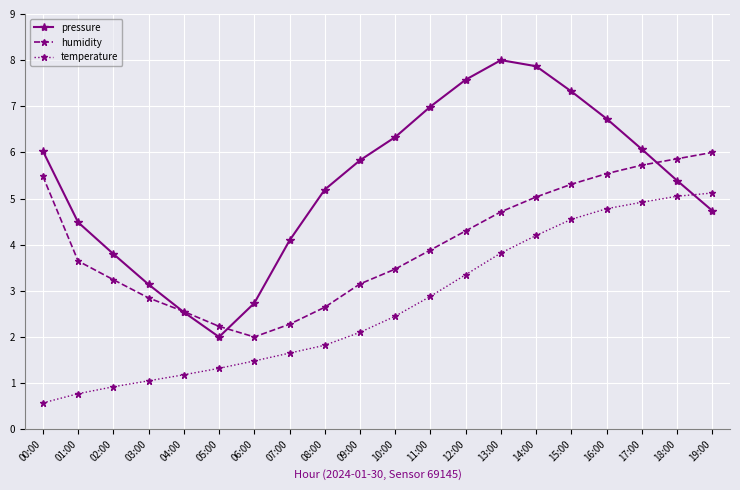

True or false: pressure has a value of 2.5 at 04:00.

True